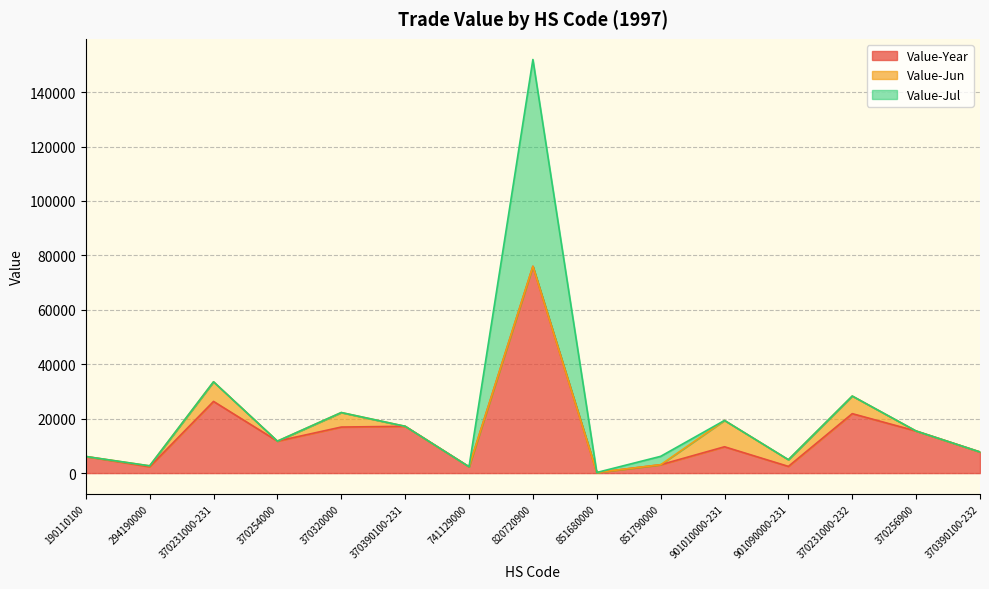

What is the greatest value displayed?

75998